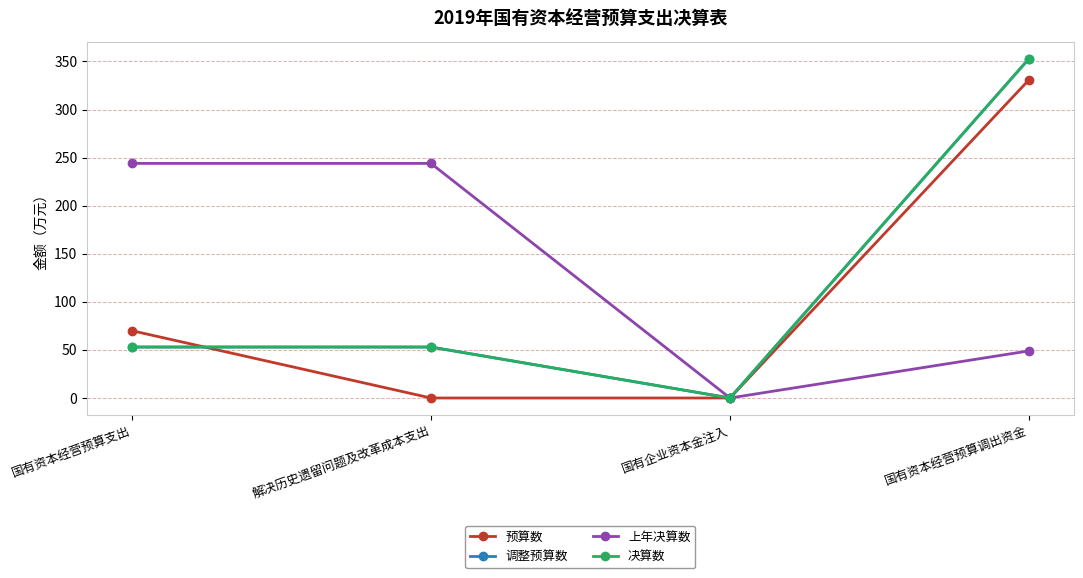

The 决算数 series shows 53 at 解决历史遗留问题及改革成本支出. True or false?

True